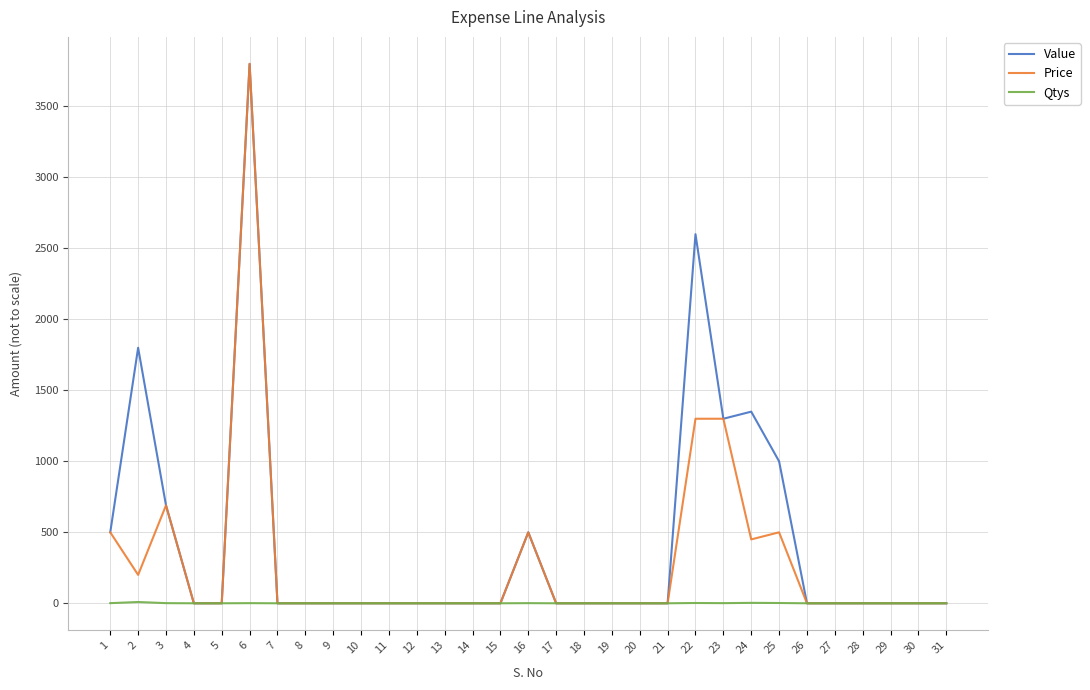

Is the value of Qtys at 18 greater than the value of Value at 25?

No